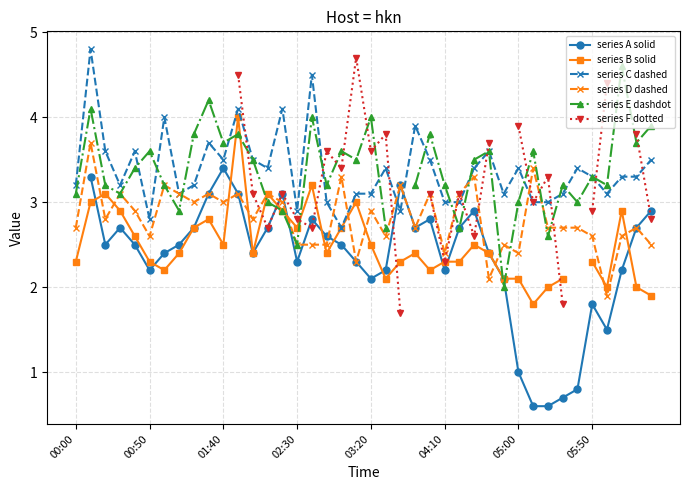

True or false: series D dashed has more than 1 interior local peaks.

True